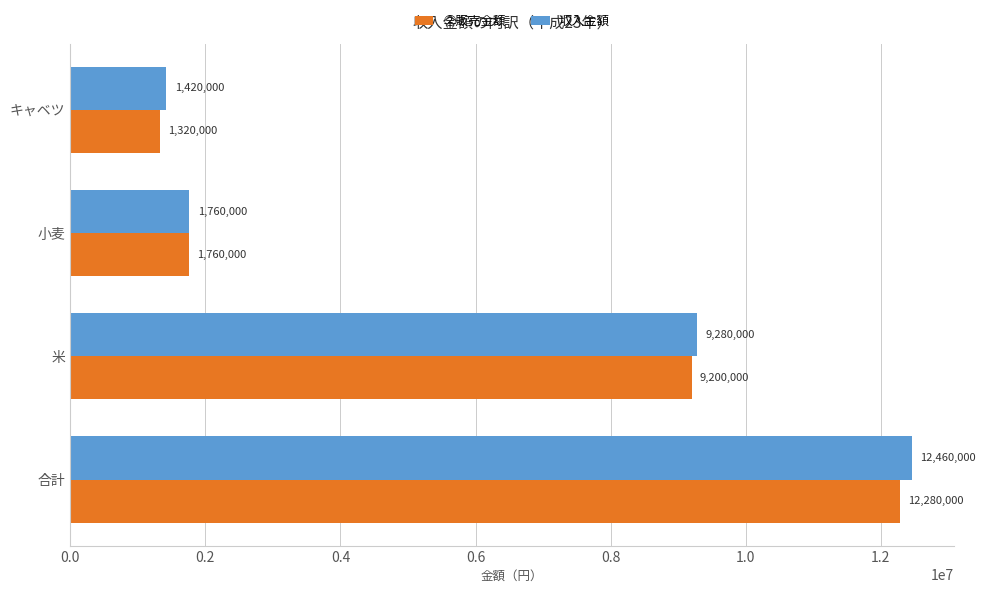

Which series has the largest total across all categories?

収入金額